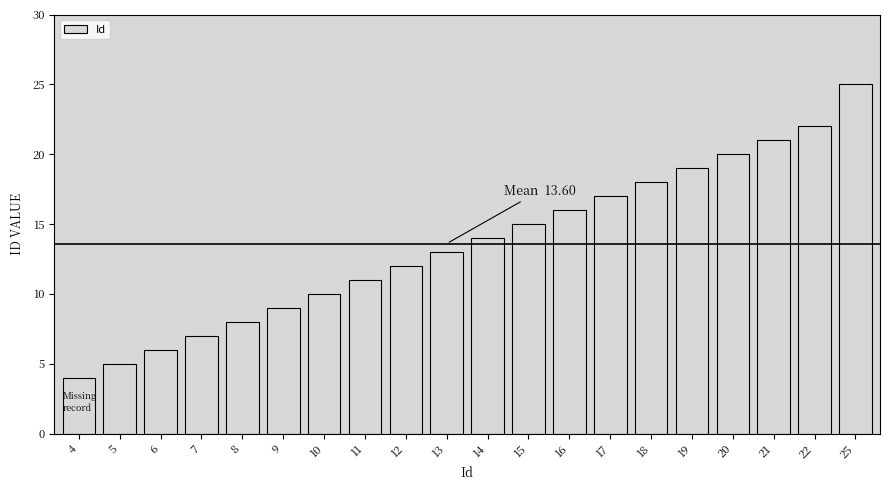

Reading left to right, extract all data points from this chart.

4	5	6	7	8	9	10	11	12	13	14	15	16	17	18	19	20	21	22	25